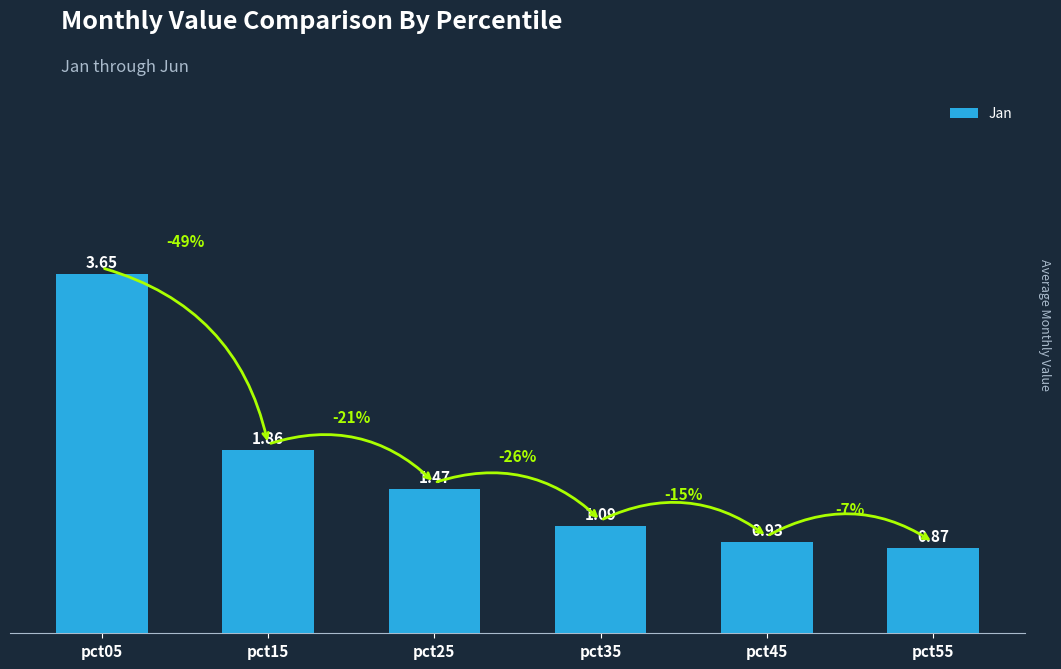

What is the average value?

1.6